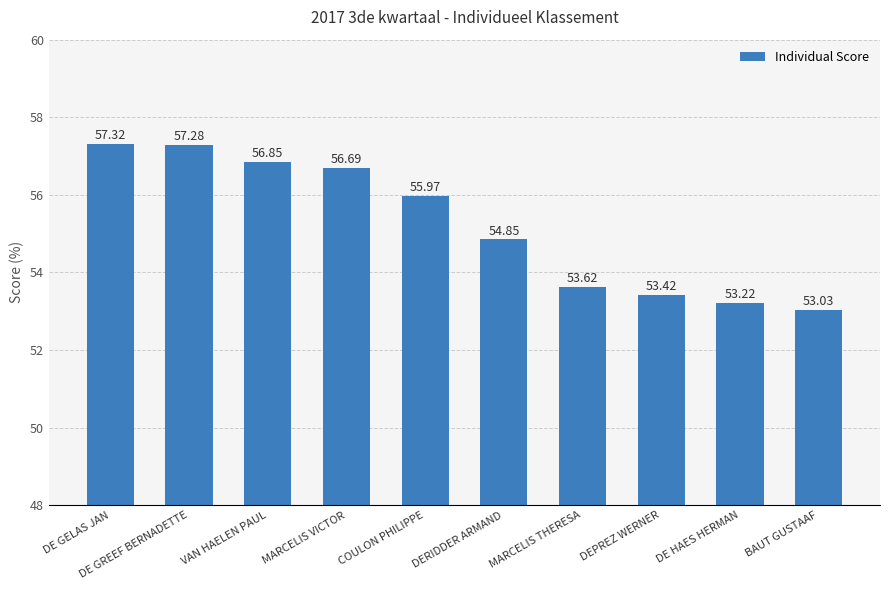

What is the smallest value displayed?

53.0